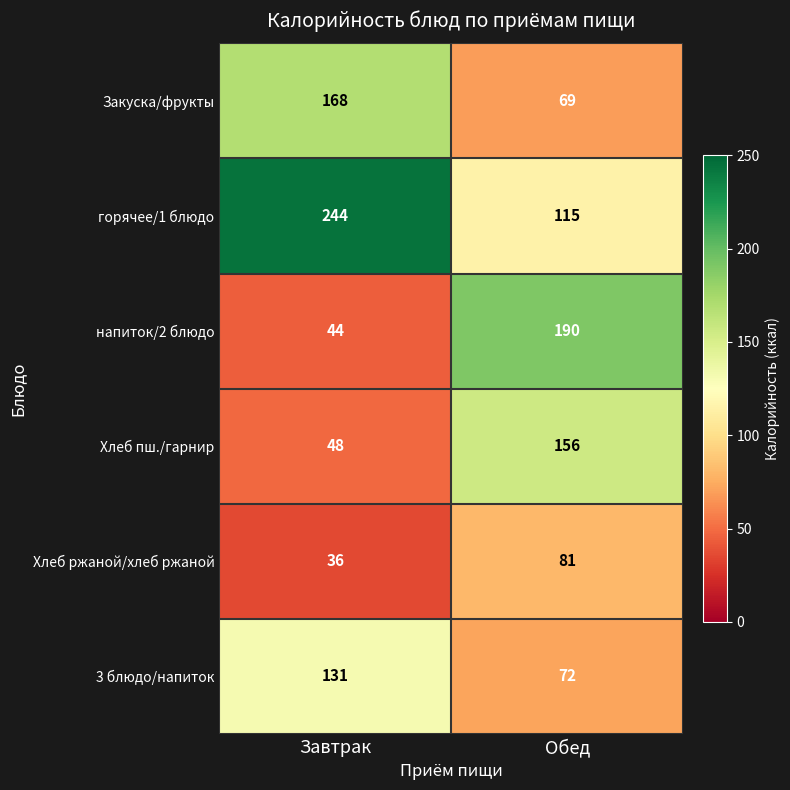

How many categories are shown in the chart?

2